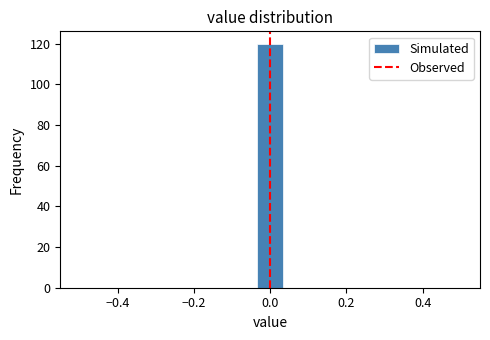

Read against the x-axis, roughly where is the centre of the tallest bar?

0.00